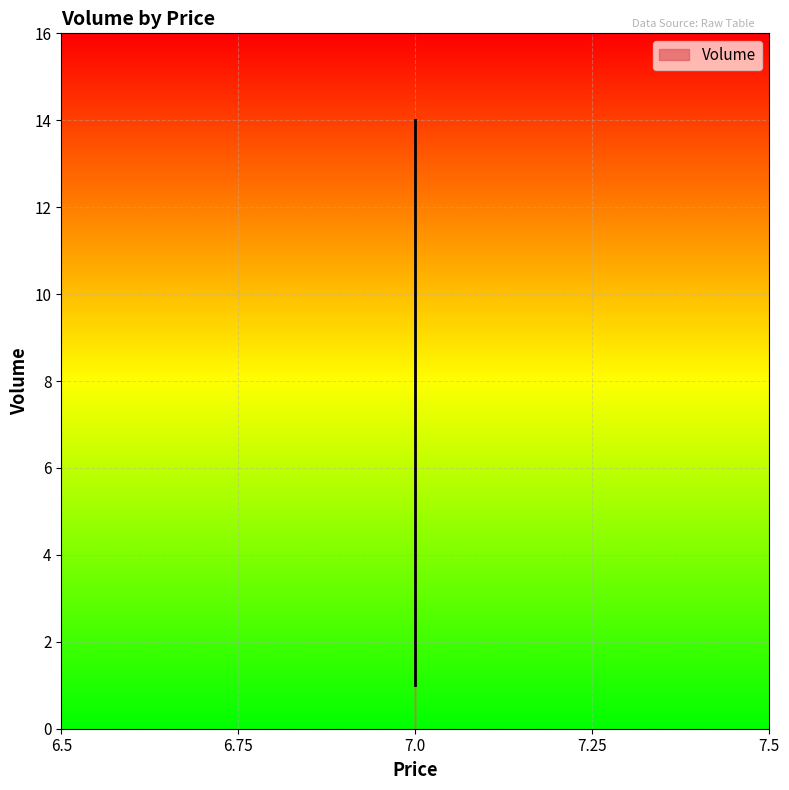

How many data points does each series have?

3